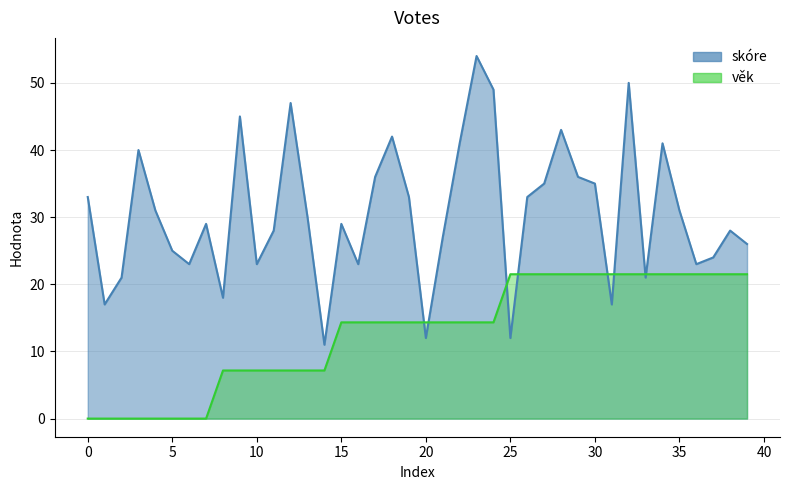

Rank the series by their average value, from highest to lowest.

skóre, věk